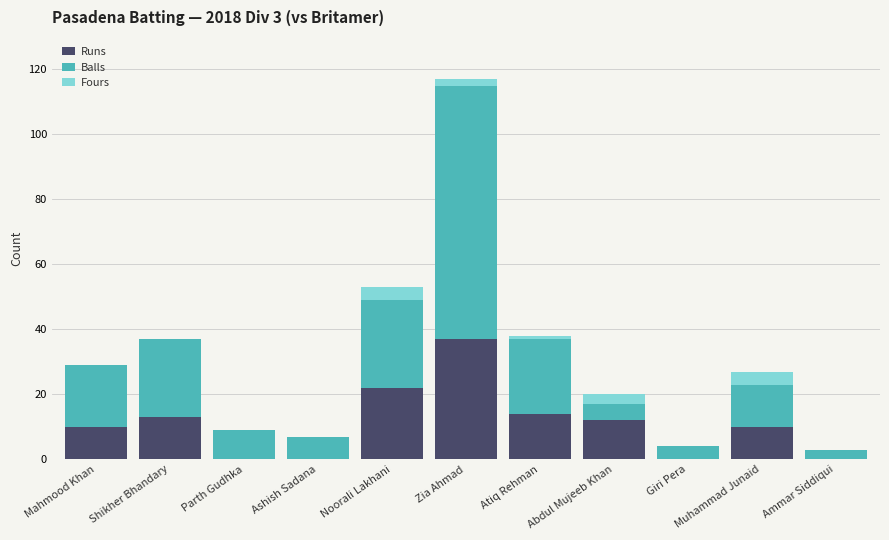

The Runs series shows 13 at Shikher Bhandary. True or false?

True